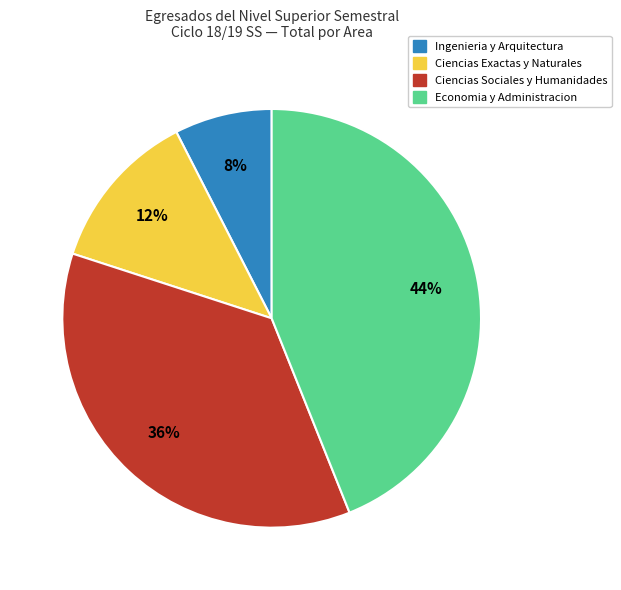

Is there a majority slice in this chart?

No